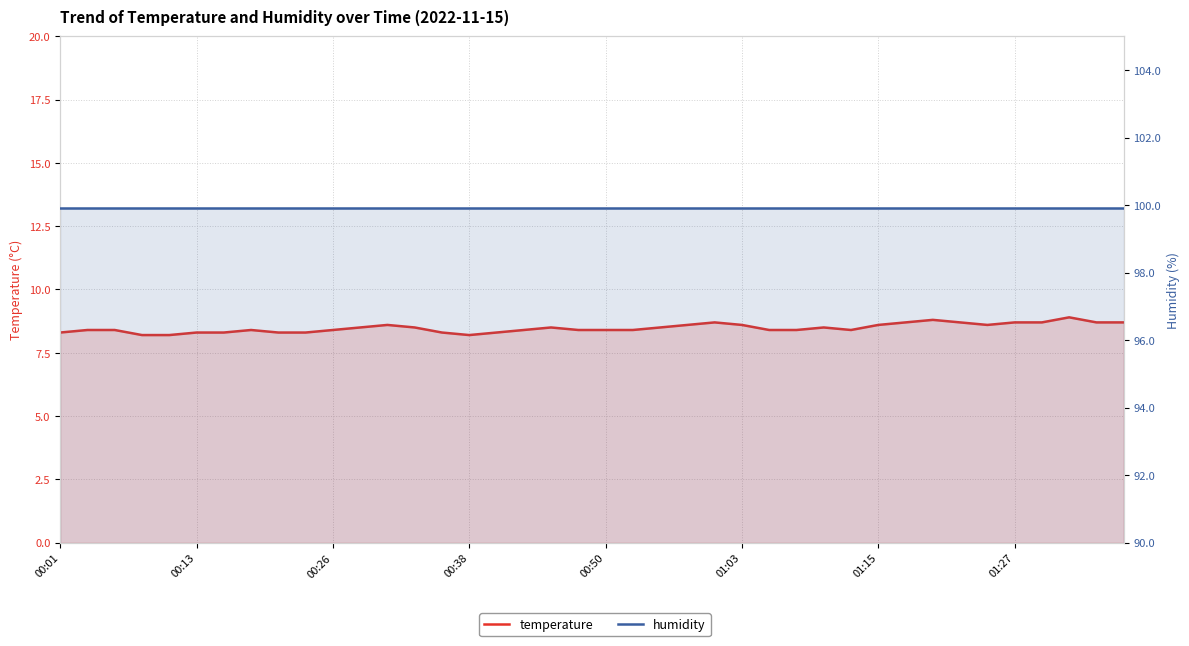

What is the sum of all temperature values?

339.2